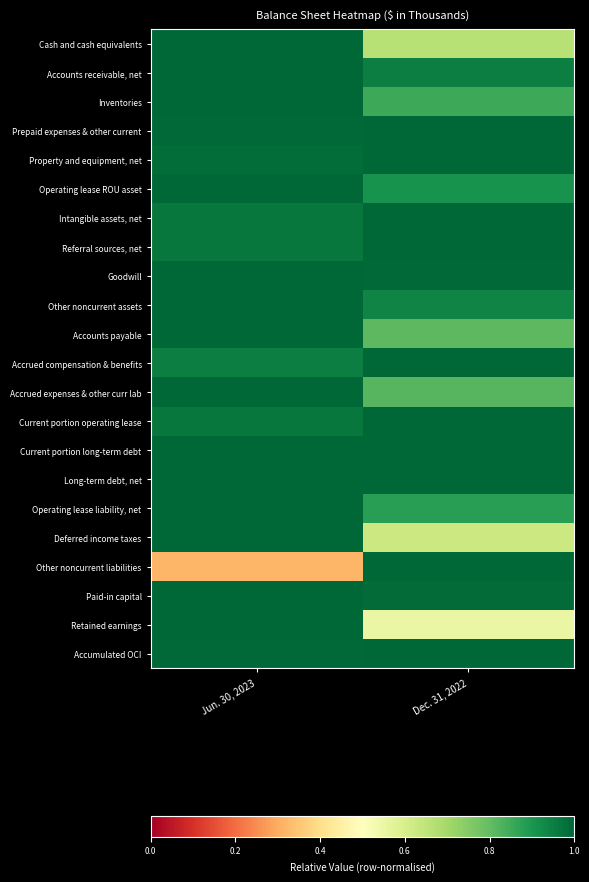

How many data points does each series have?

2